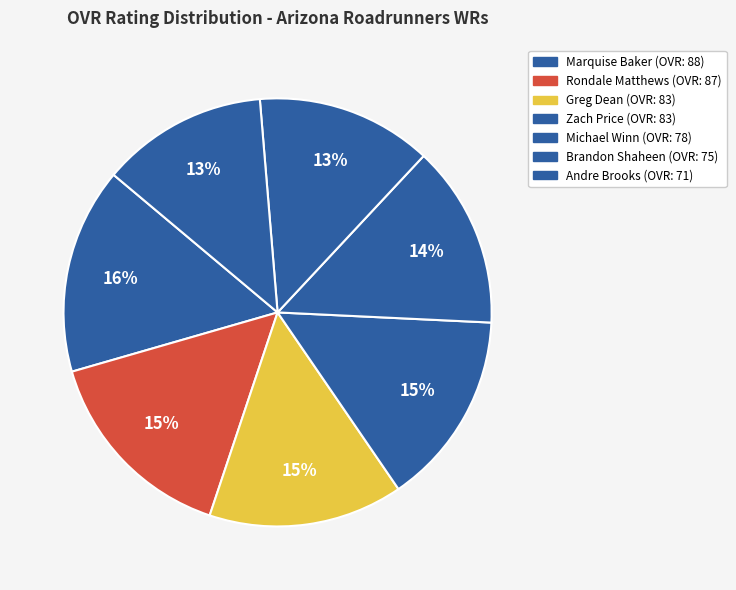

How many slices are in this pie chart?

7